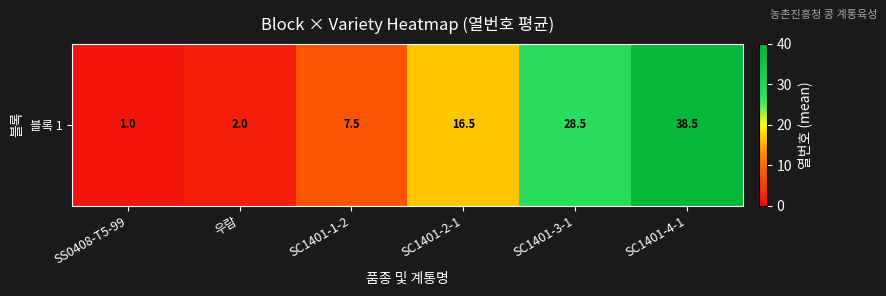

Where is the data nearest to the value 19?

SC1401-2-1